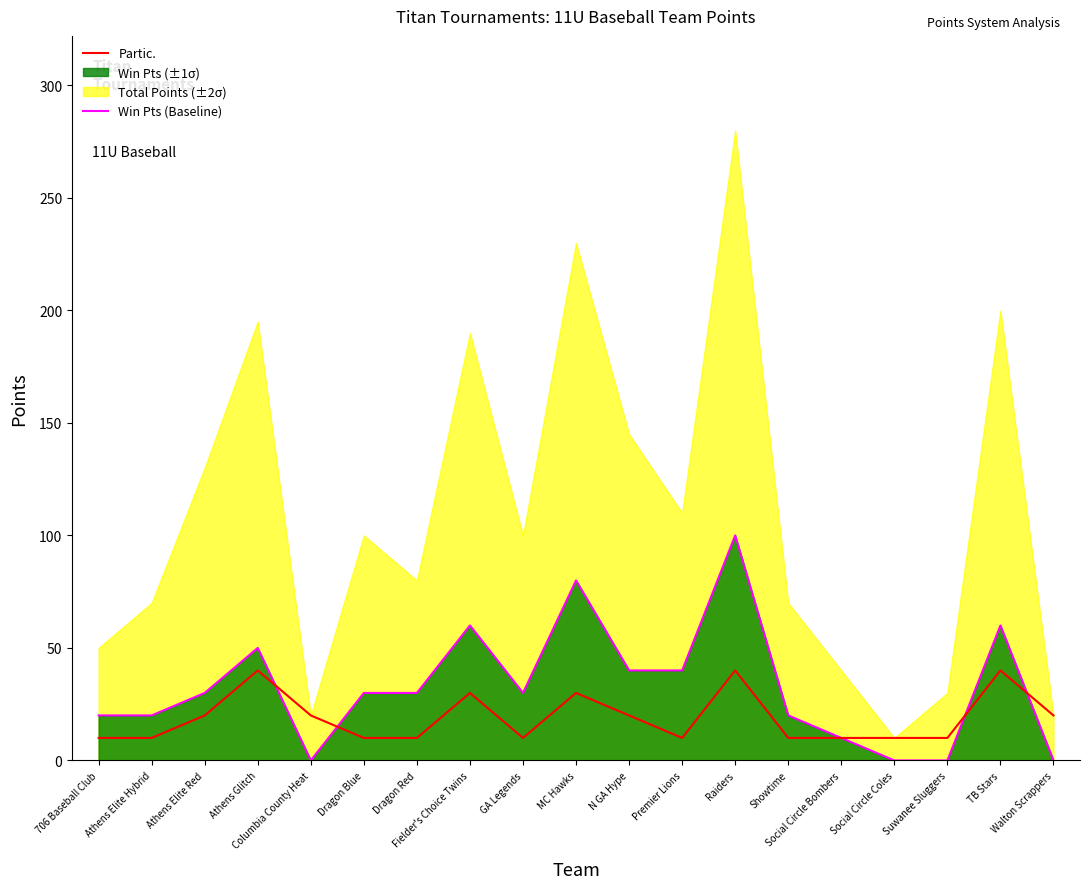

Is it true that Partic. equals 10 at Dragon Blue?

True